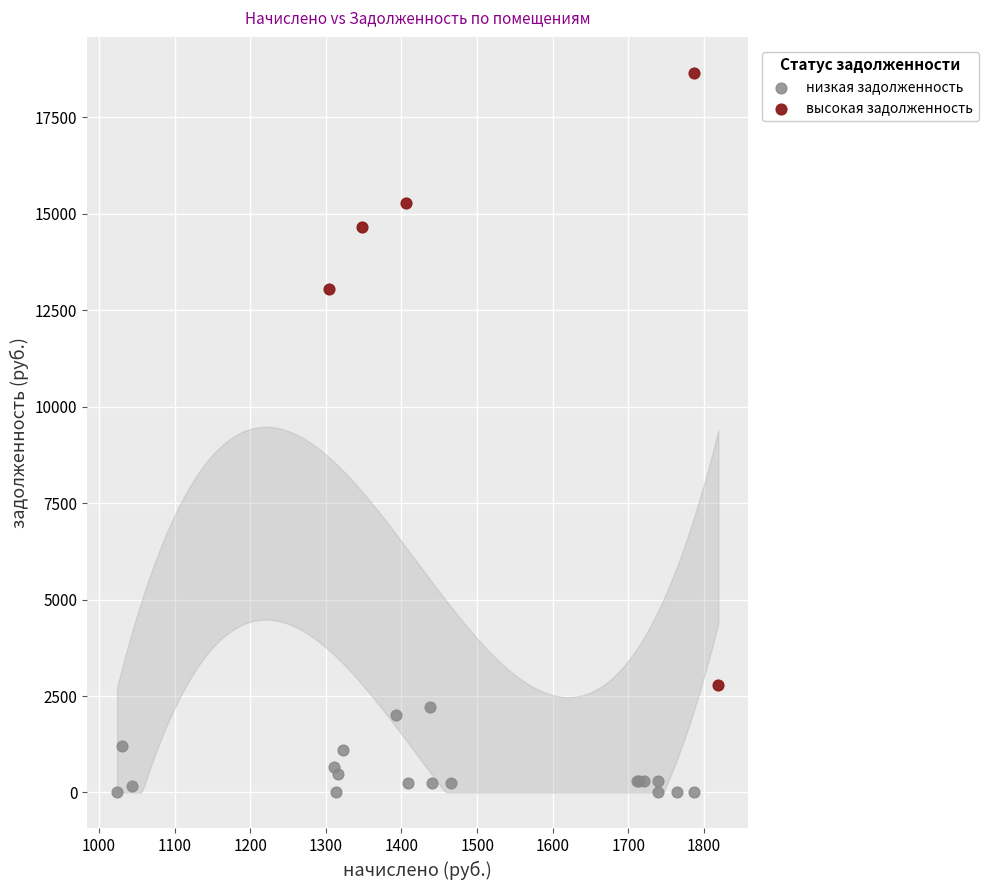

Which series contains the lowest Y value?

низкая задолженность